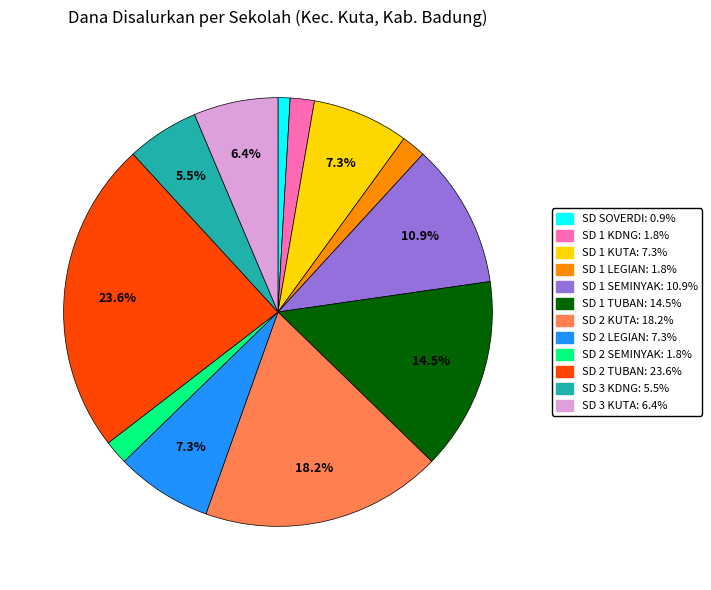

Is there a majority slice in this chart?

No